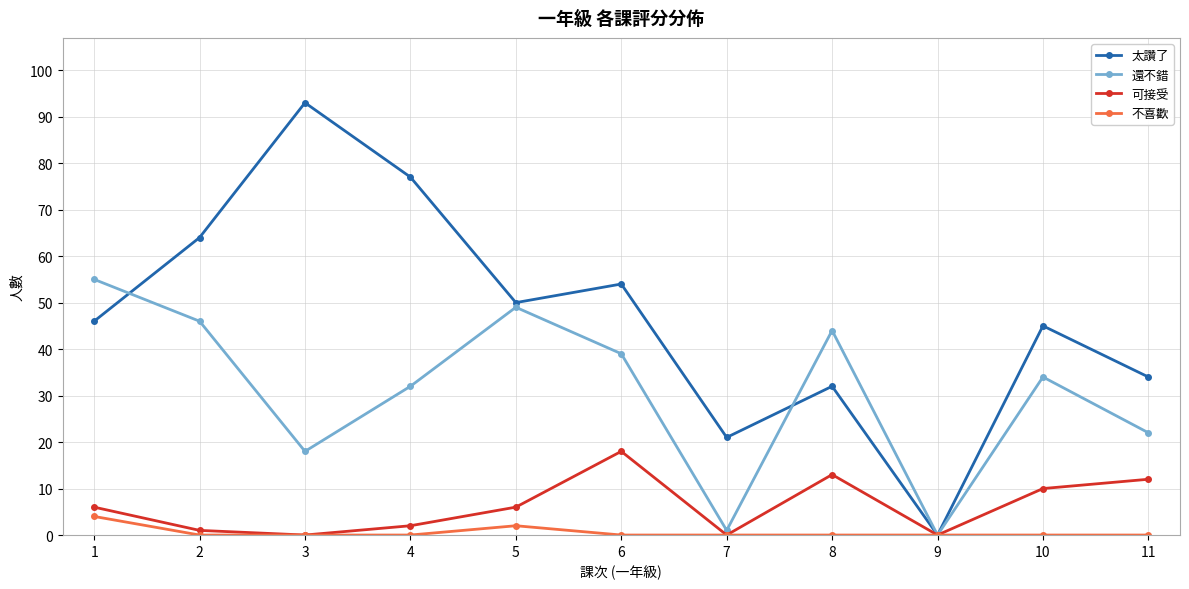

What is the spread (max minus min) of values at 2?

64